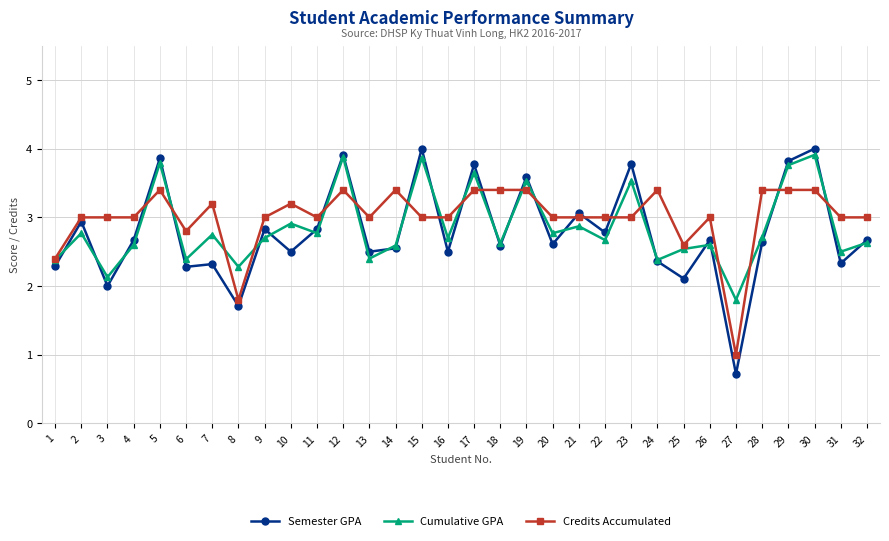

What is the sum of the Semester GPA values at 16 and 24?

4.9